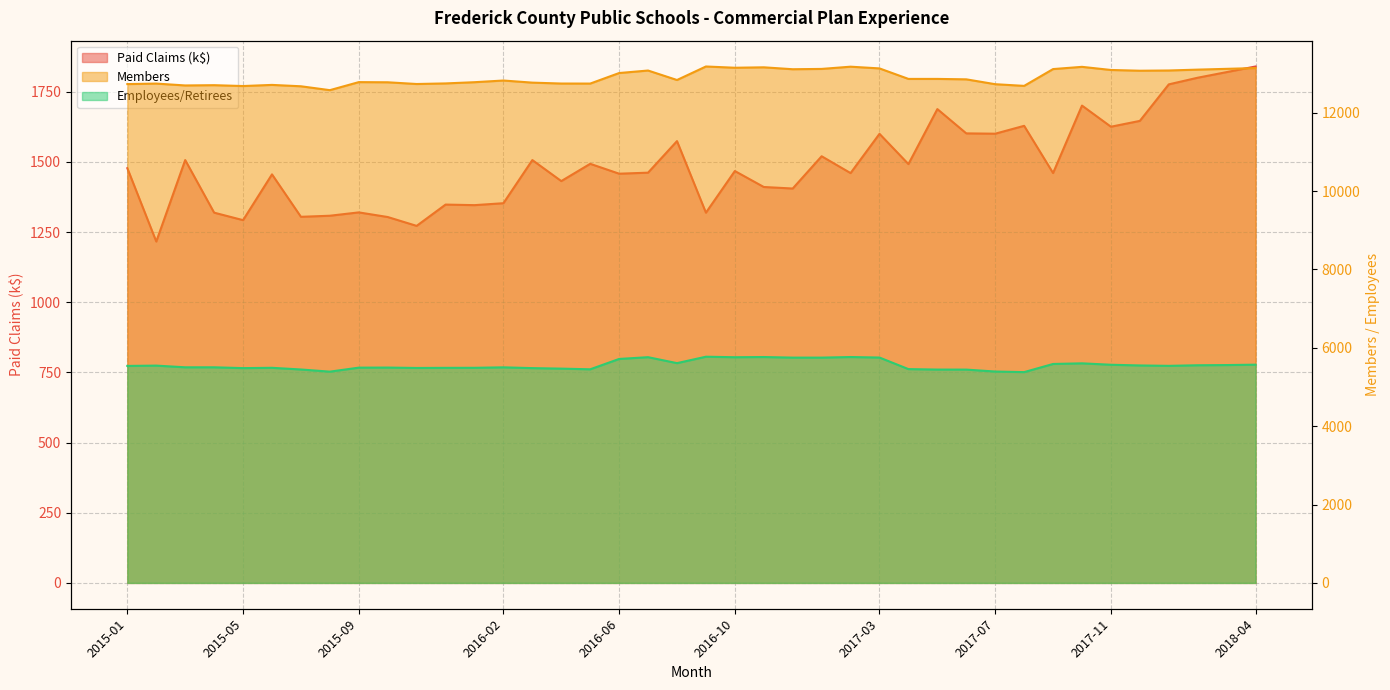

At 2015-01, list the series in order from largest to smallest.

Members, Employees/Retirees, Paid Claims